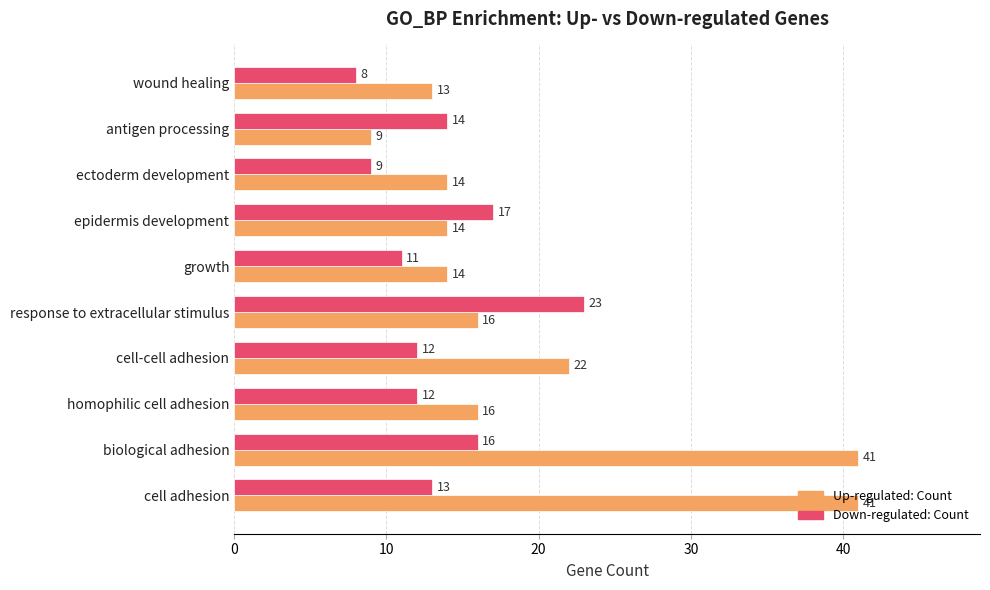

What is the sum of all Down-regulated: Count values?

135